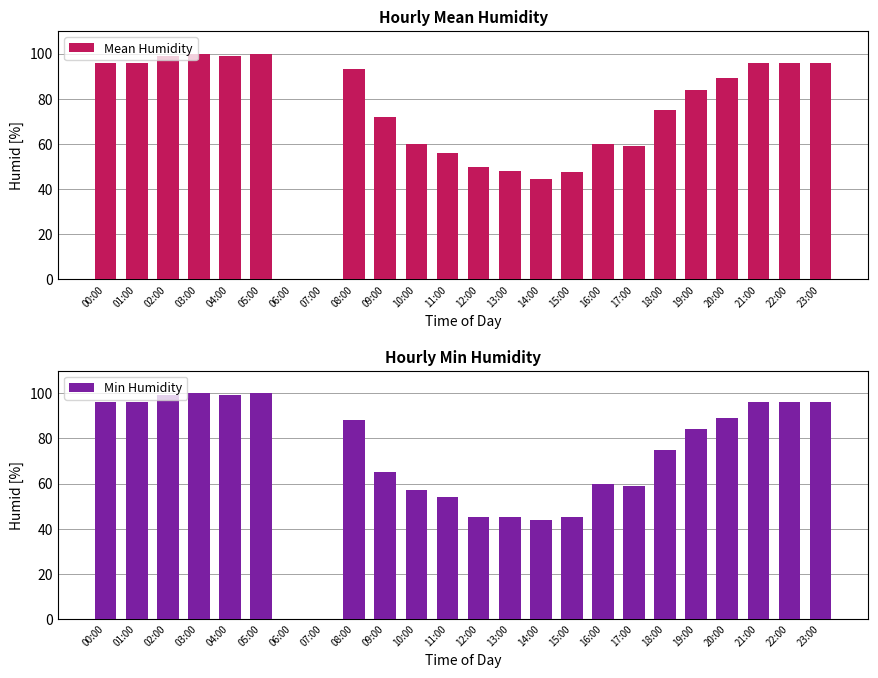

What is the maximum value shown in the chart?

100.0